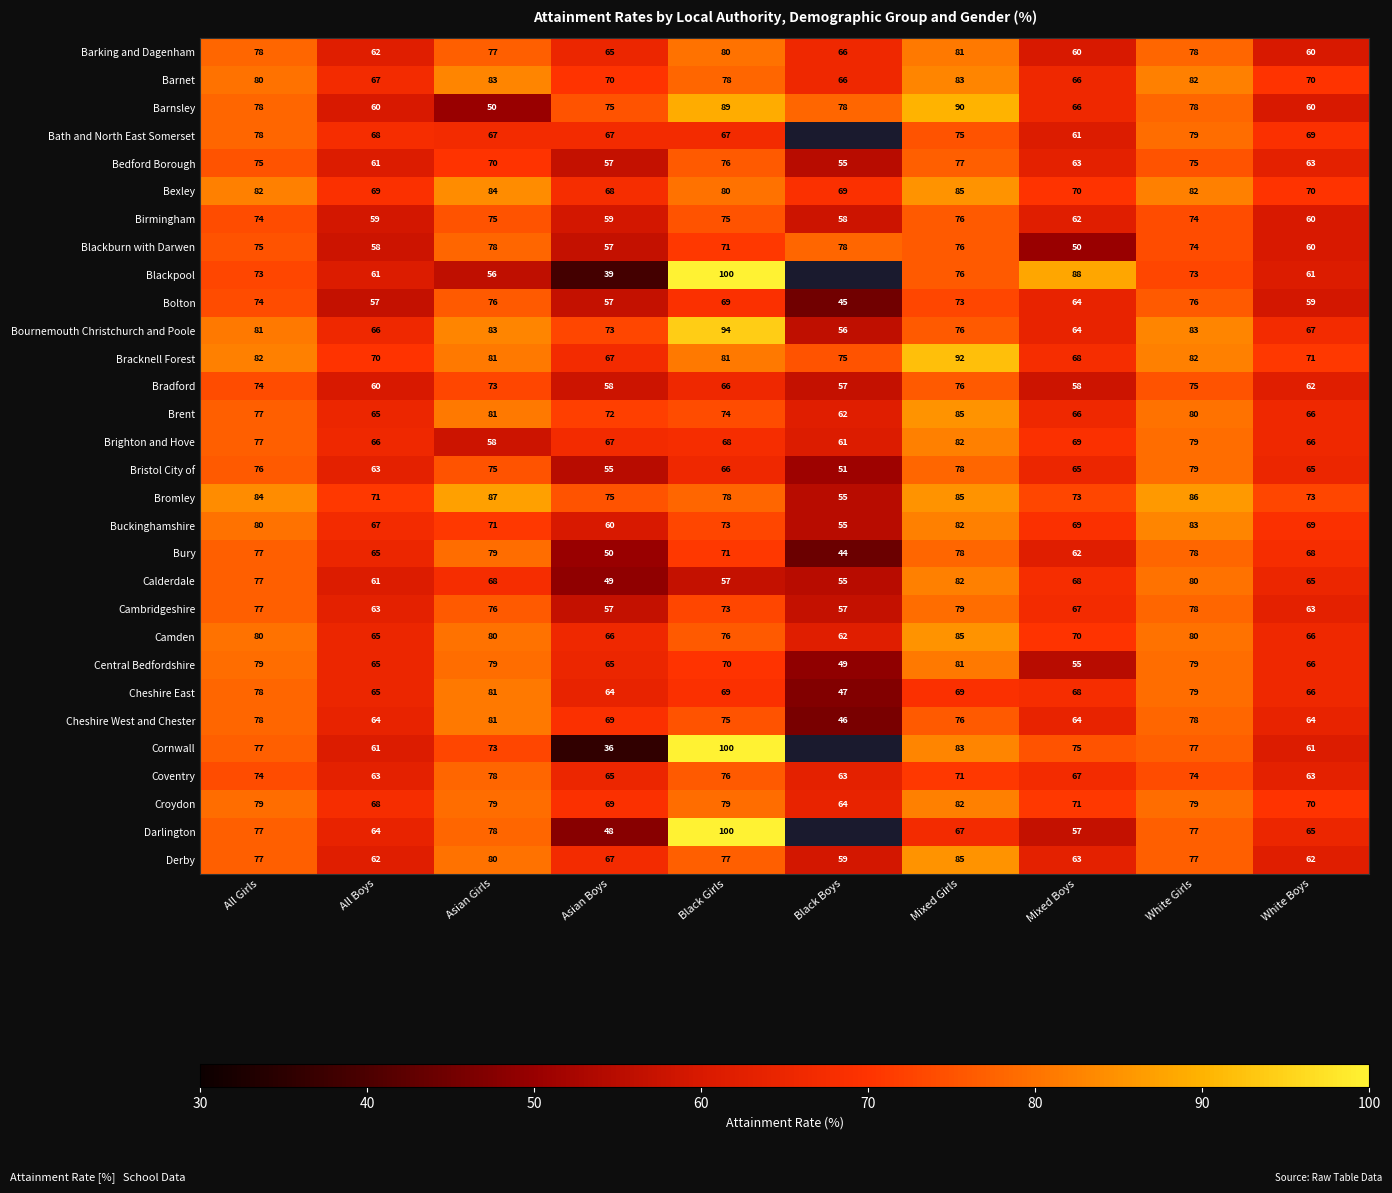

What is the sum of the Barking and Dagenham values at White Girls and Black Boys?

144